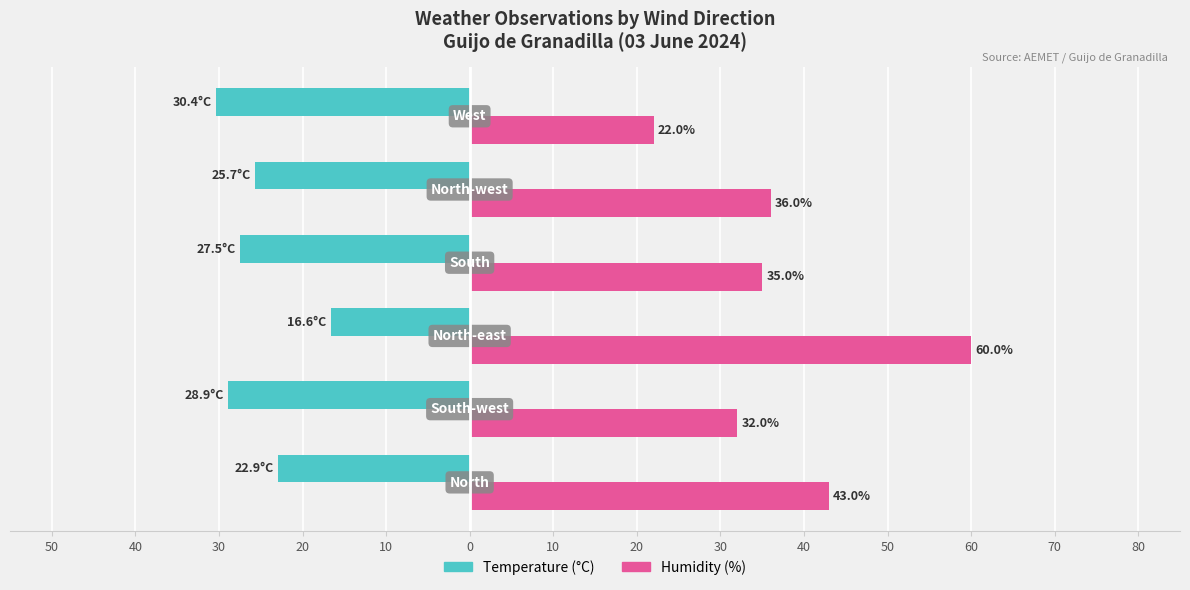

What are all the series names shown in the legend?

Temperature (°C), Humidity (%)